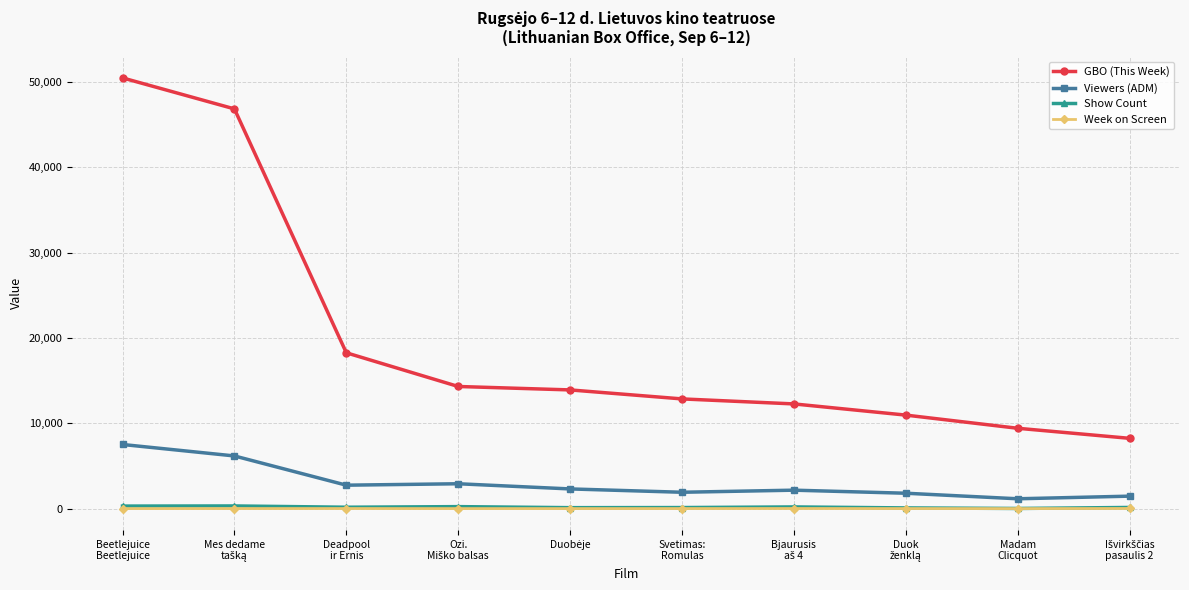

What is the average value of the Viewers (ADM) series?

3010.5